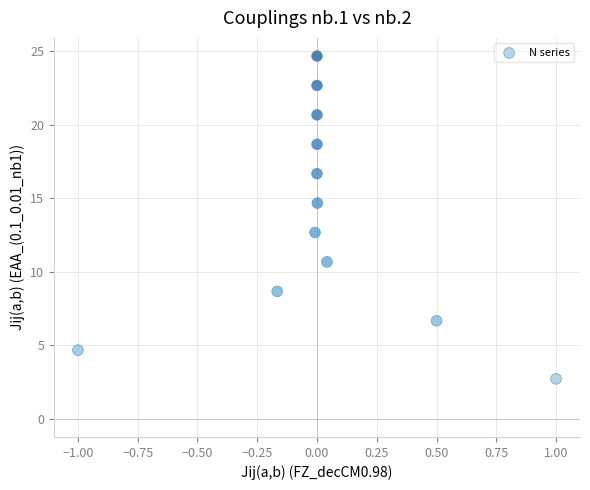

What is the average Y value?

13.7